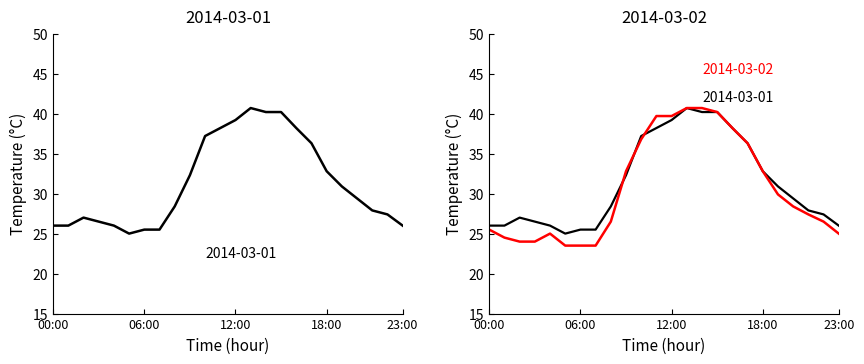

Which series has the largest total across all categories?

2014-03-01